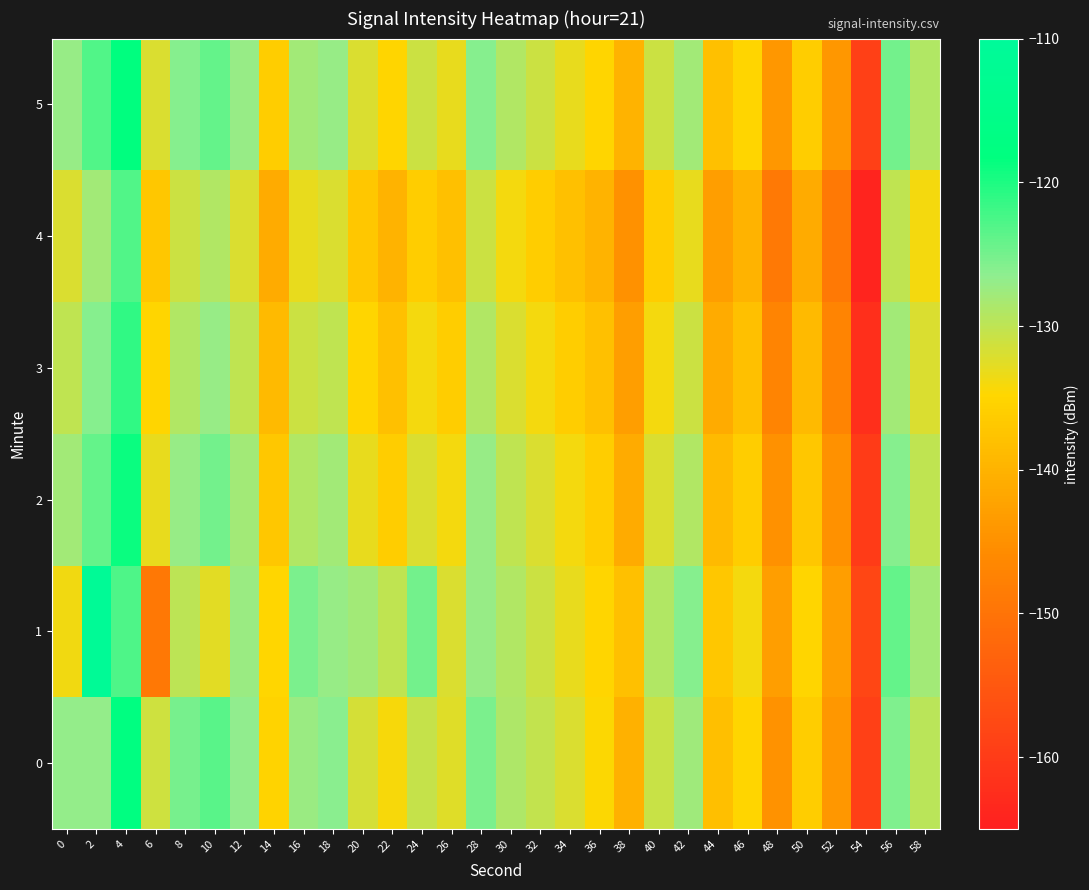

Which has a higher value, 54 or 36?

36